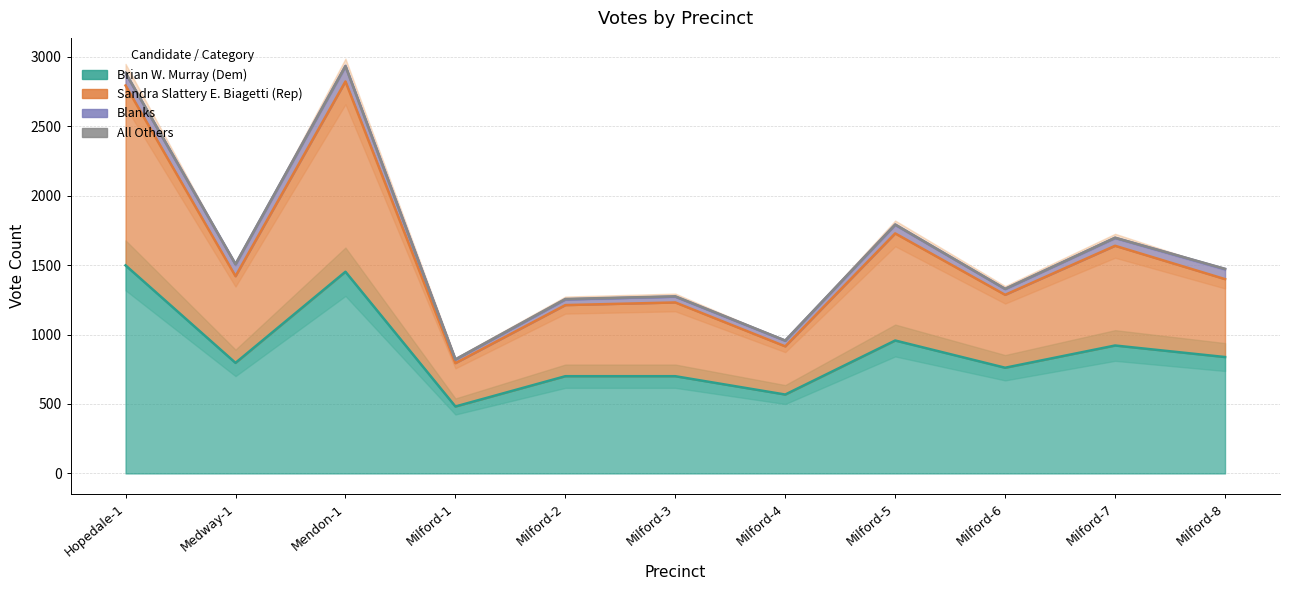

At which category does the chart reach its minimum across all series?

Milford-1